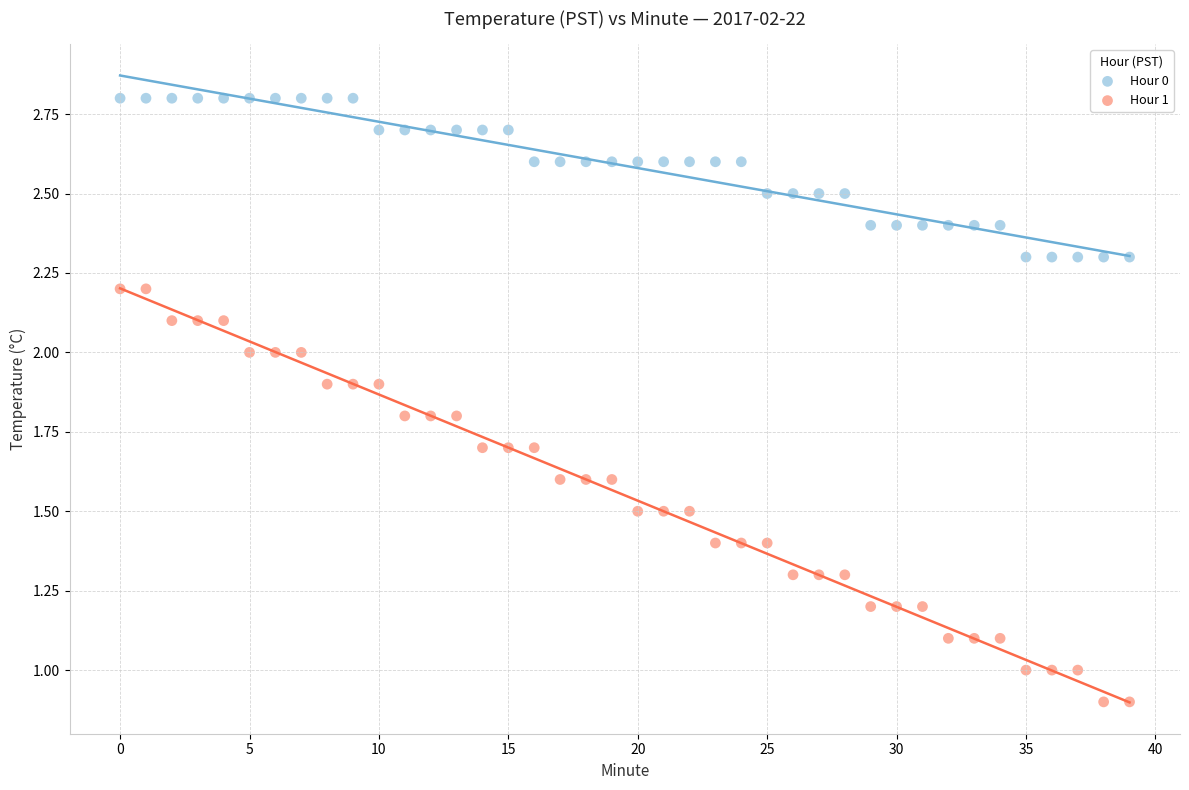

Which series reaches the minimum Y coordinate?

Hour 1